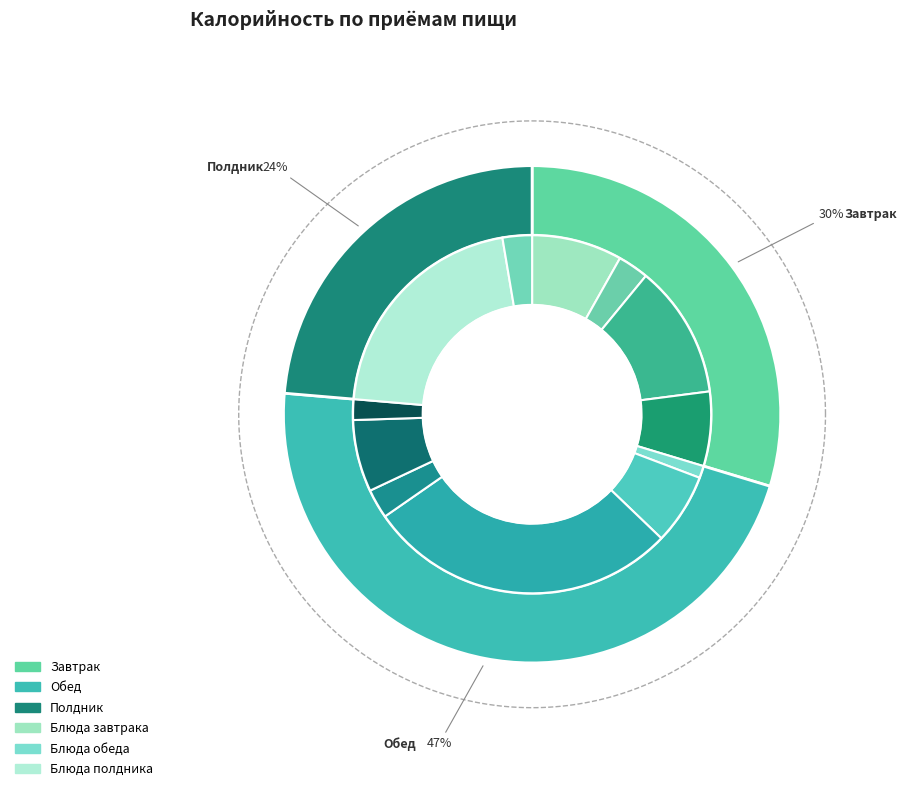

Count the number of slices in the pie.

12